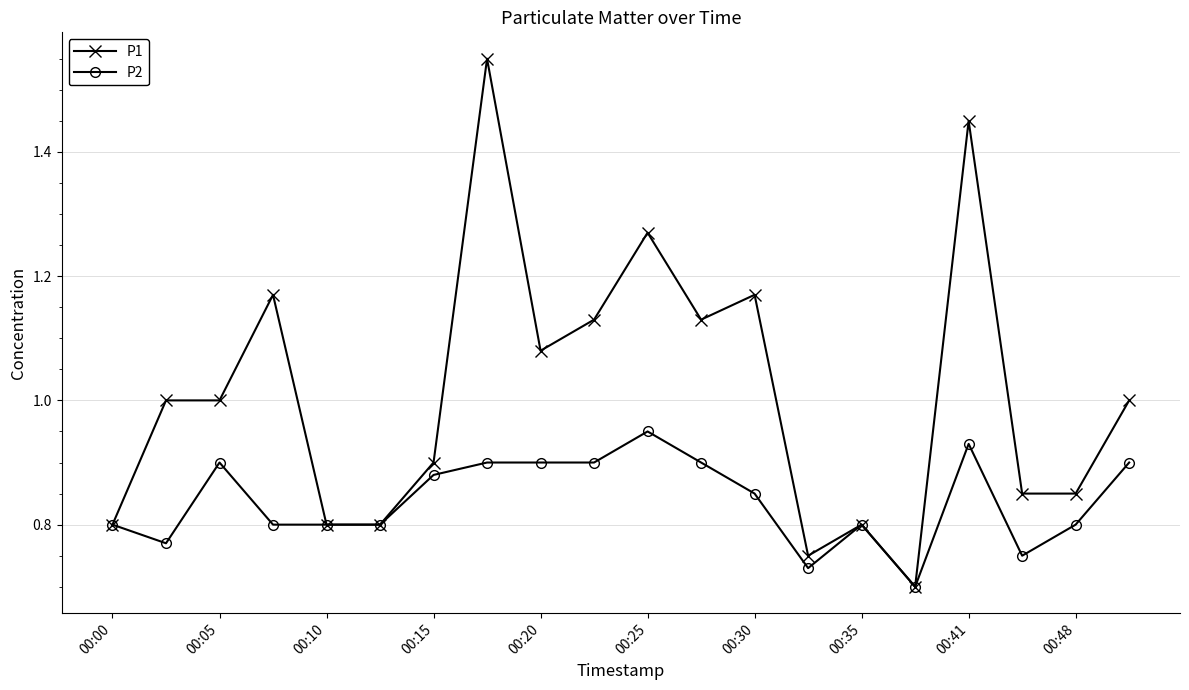

Does the chart display data point markers on the line(s)?

Yes